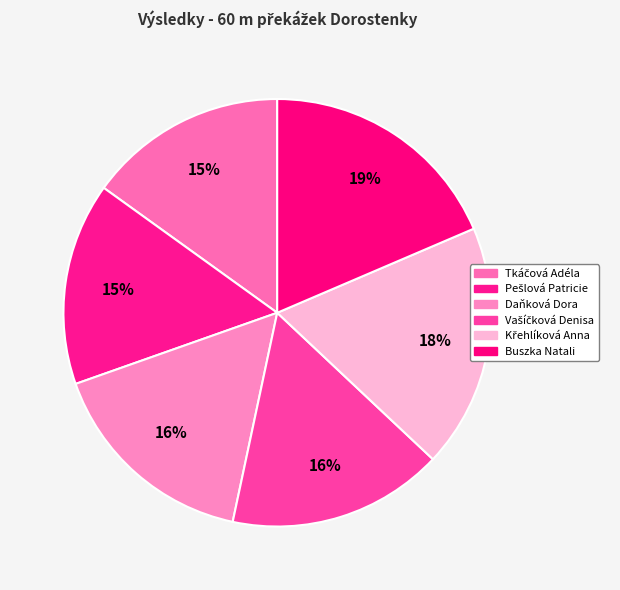

Count the number of slices in the pie.

6